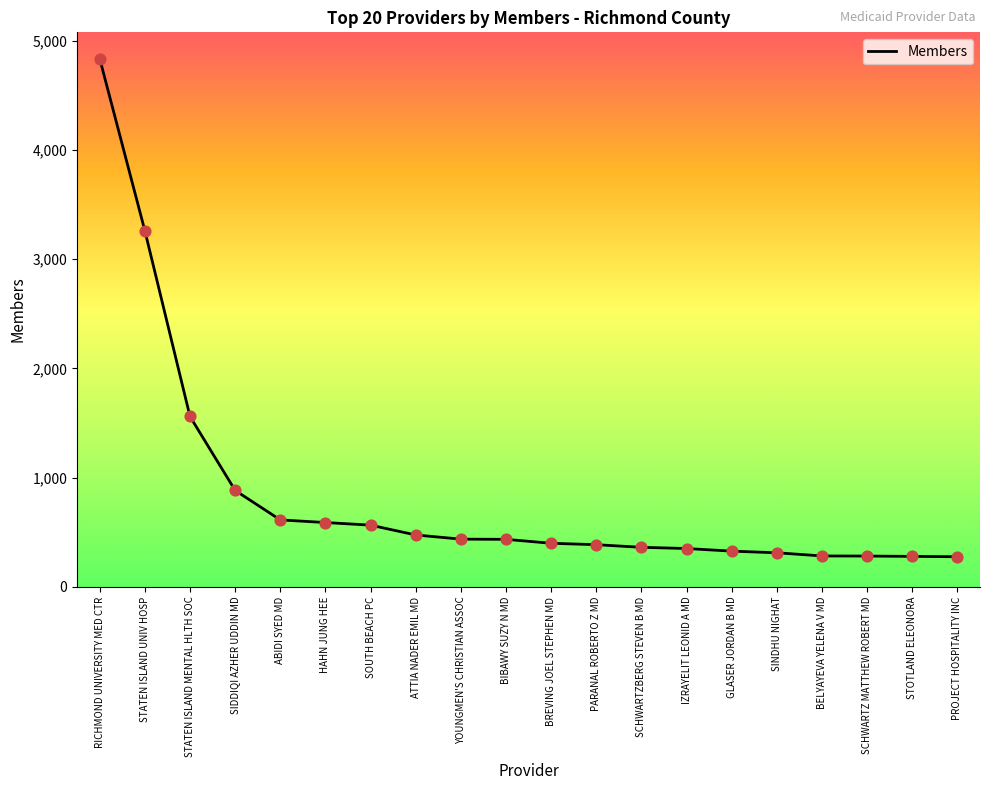

What is the change in value from STATEN ISLAND MENTAL HLTH SOC to ATTIA NADER EMIL MD?

-1085